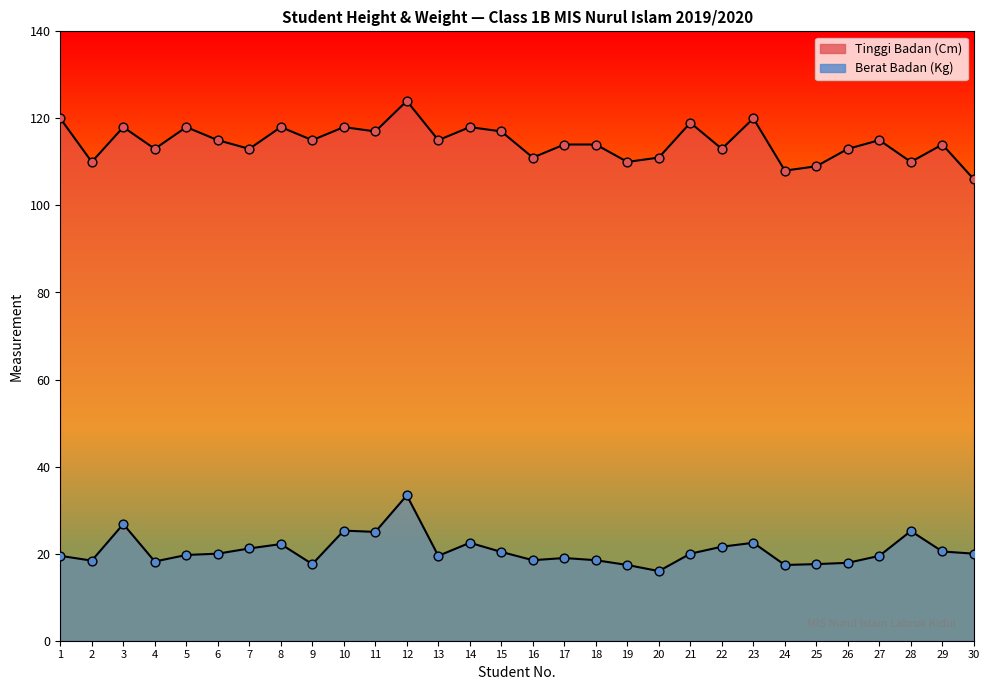

At how many categories does at least one series exceed 95?

30